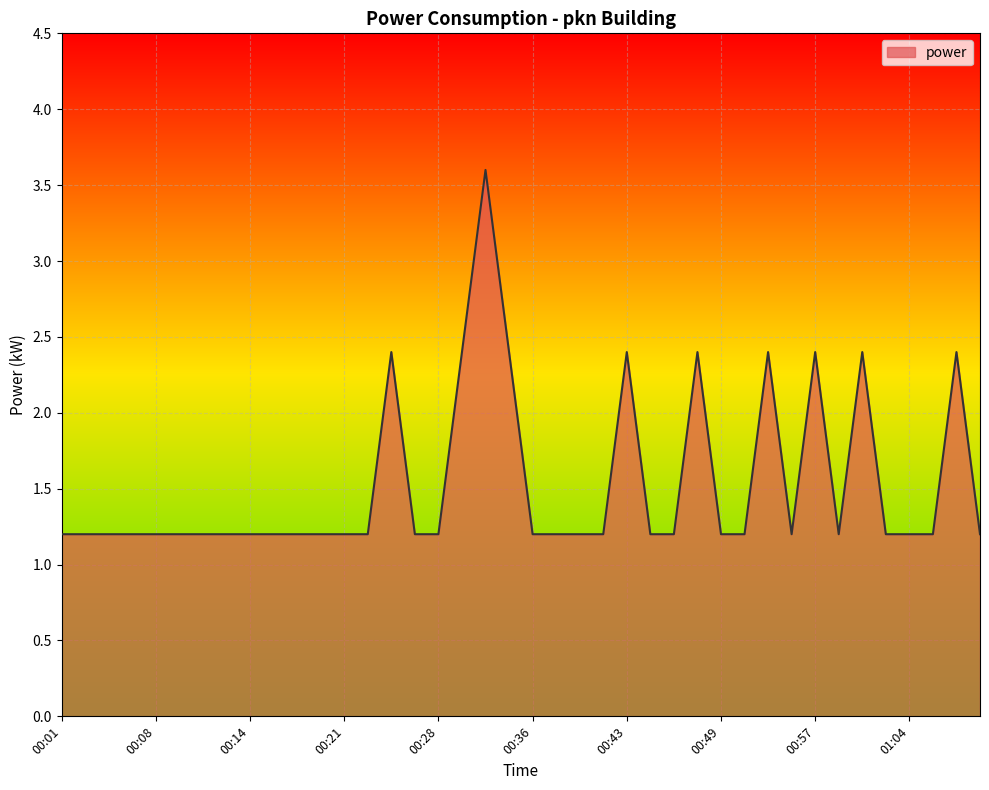

What is the difference between the maximum and minimum values?

2.4